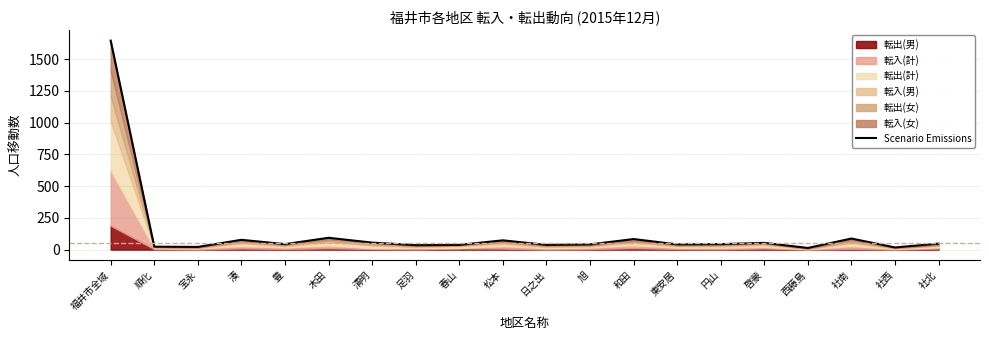

What is the label of the 14th point from the left?

東安居